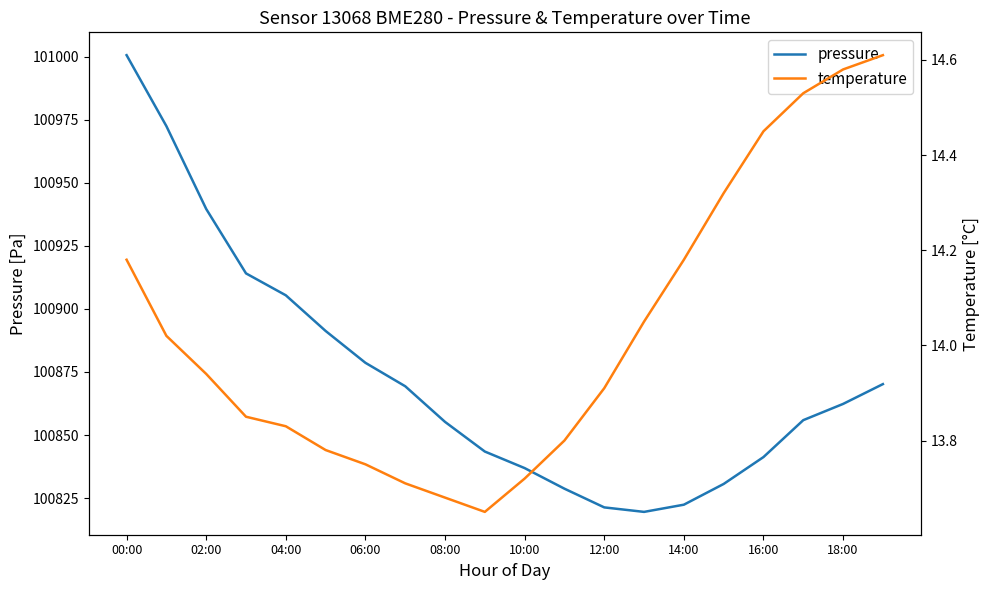

True or false: pressure and temperature cross at least once.

False